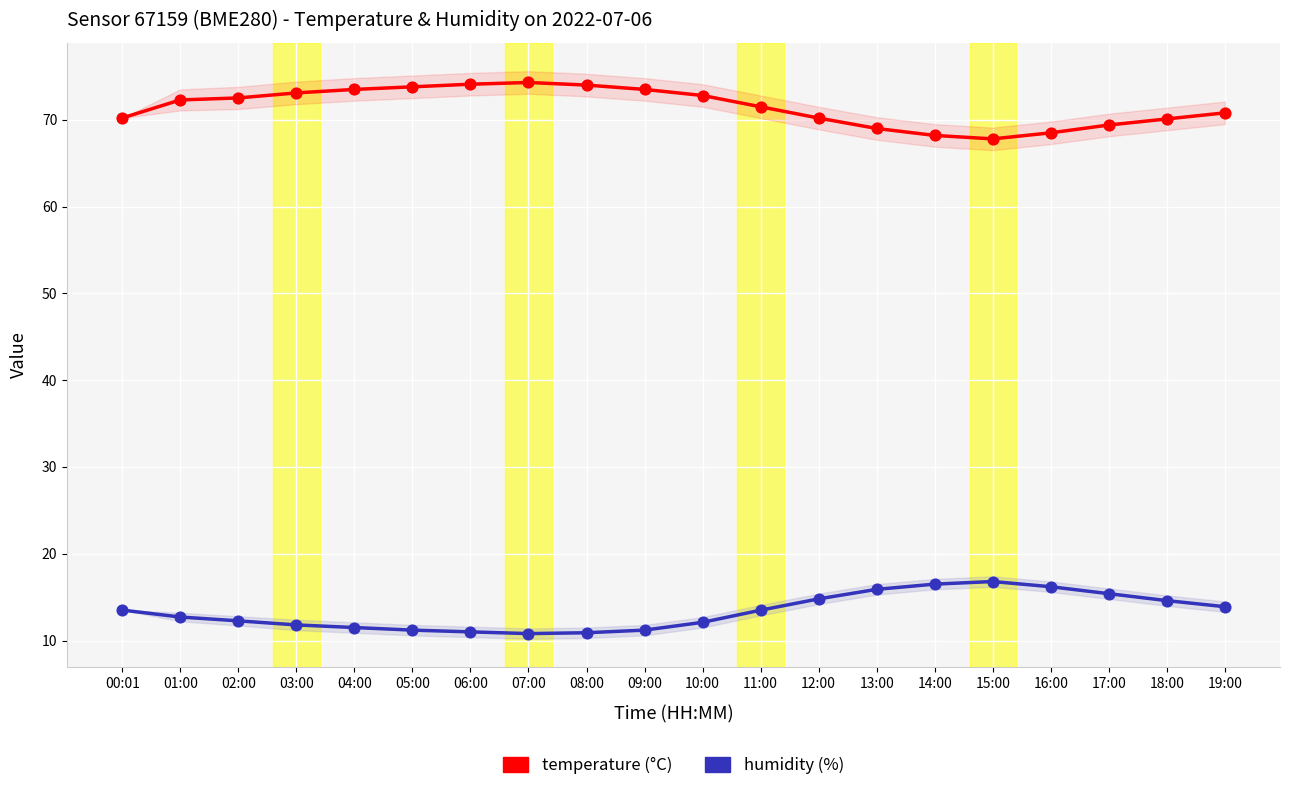

Which series has the widest spread of Y values?

temperature